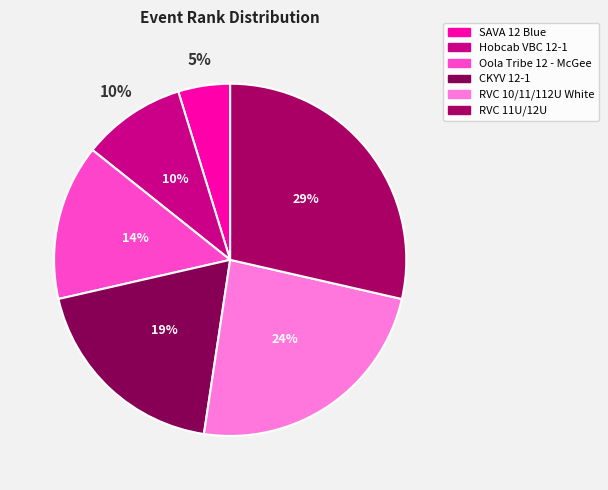

Which slice is the largest?

RVC 11U/12U